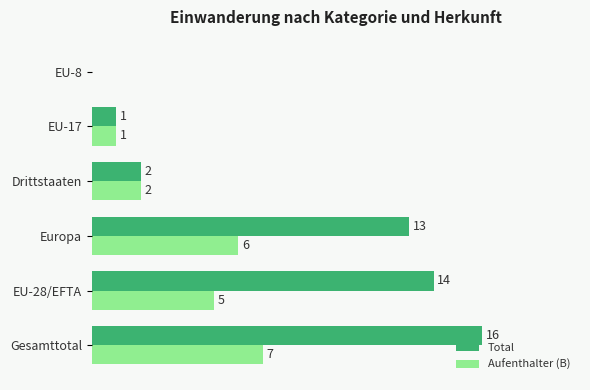

Which label corresponds to the largest value in the chart?

Gesamttotal